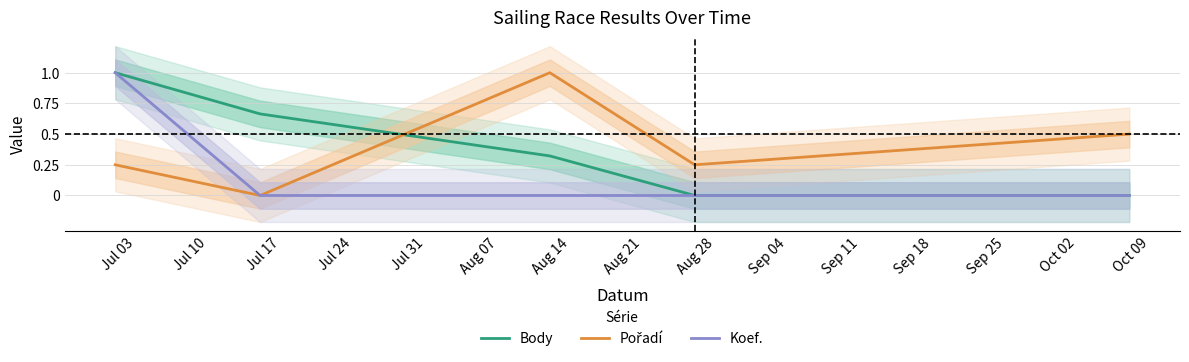

How many lines are shown in the chart?

3